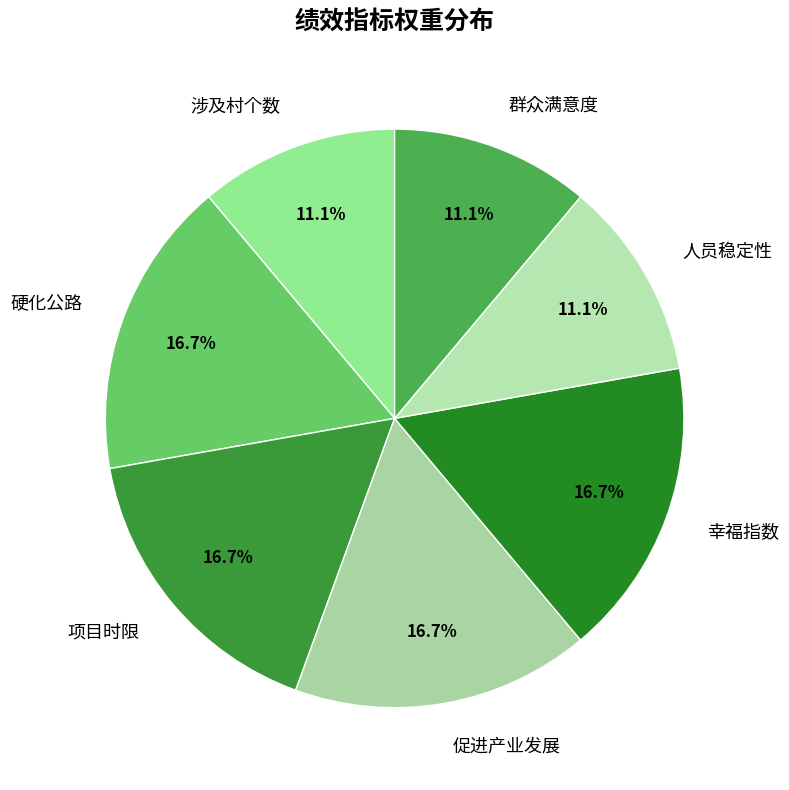

Count the number of slices in the pie.

7